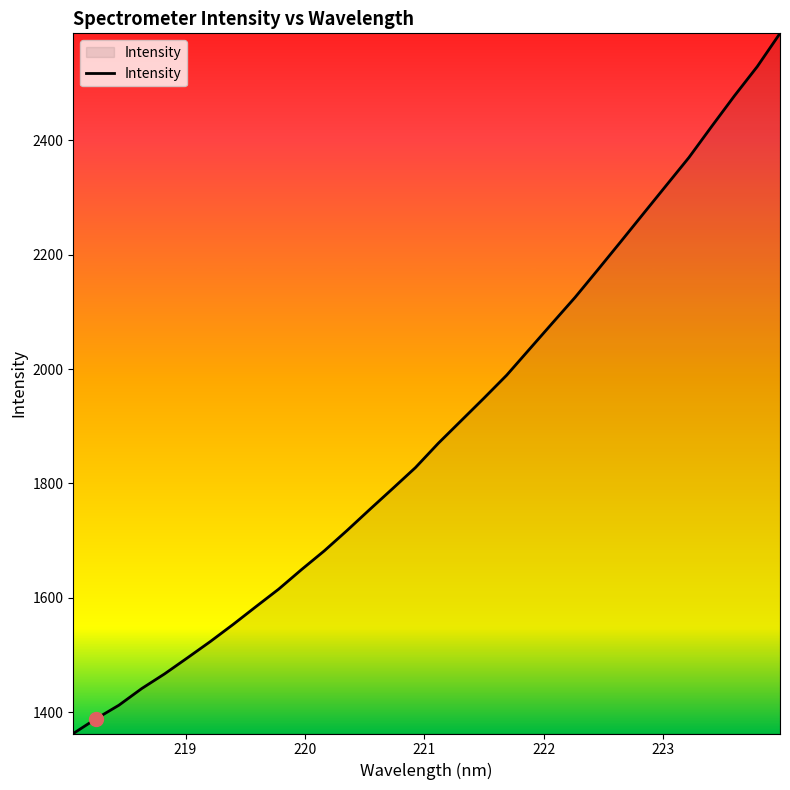

What is the maximum value shown in the chart?

2586.9